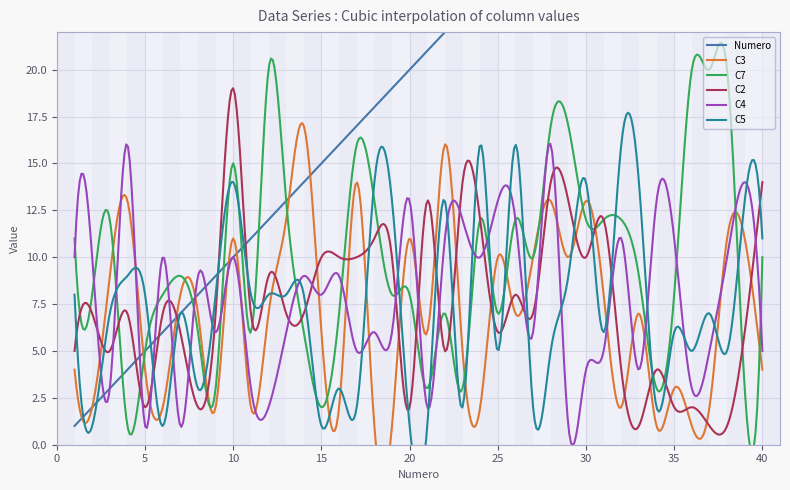

How many lines are shown in the chart?

6